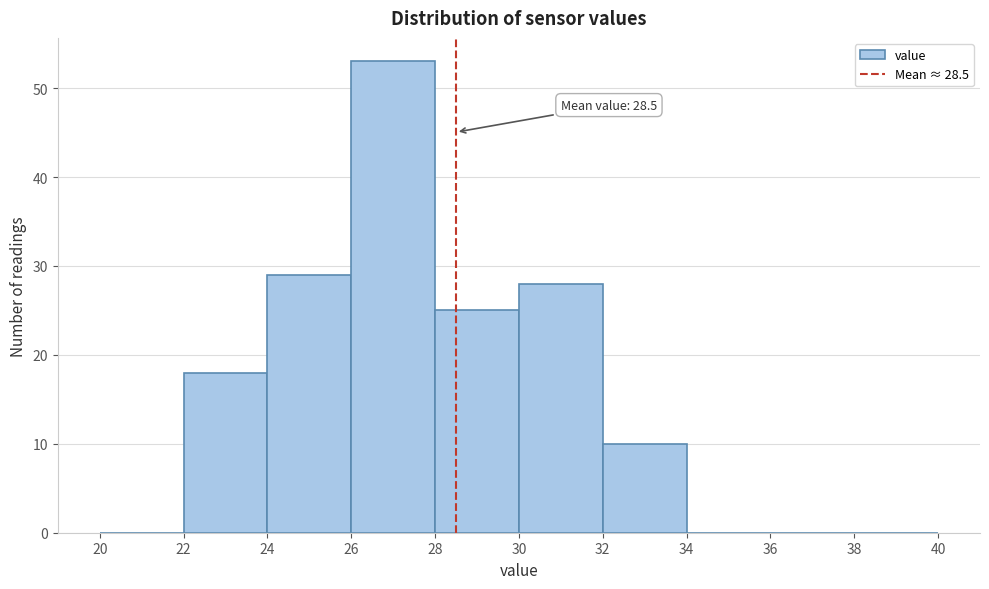

Which range on the x-axis has the tallest bar?

26 to 28